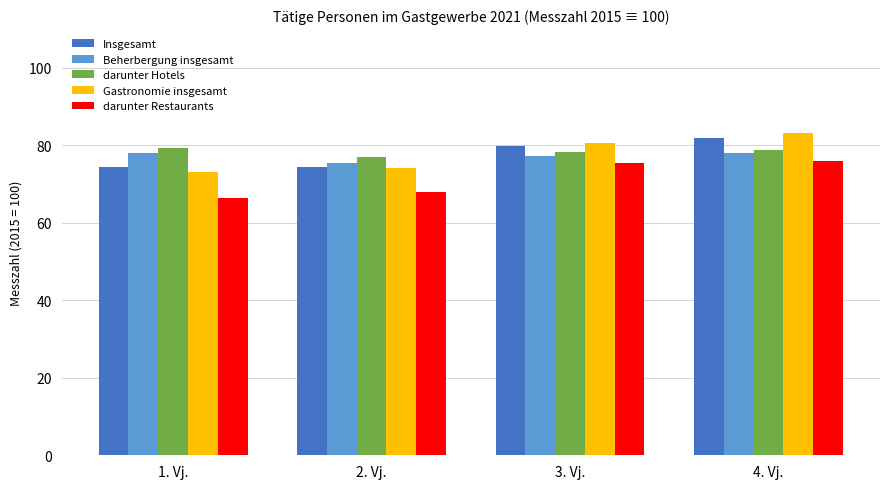

Is the value of darunter Hotels at 4. Vj. greater than the value of darunter Restaurants at 4. Vj.?

Yes